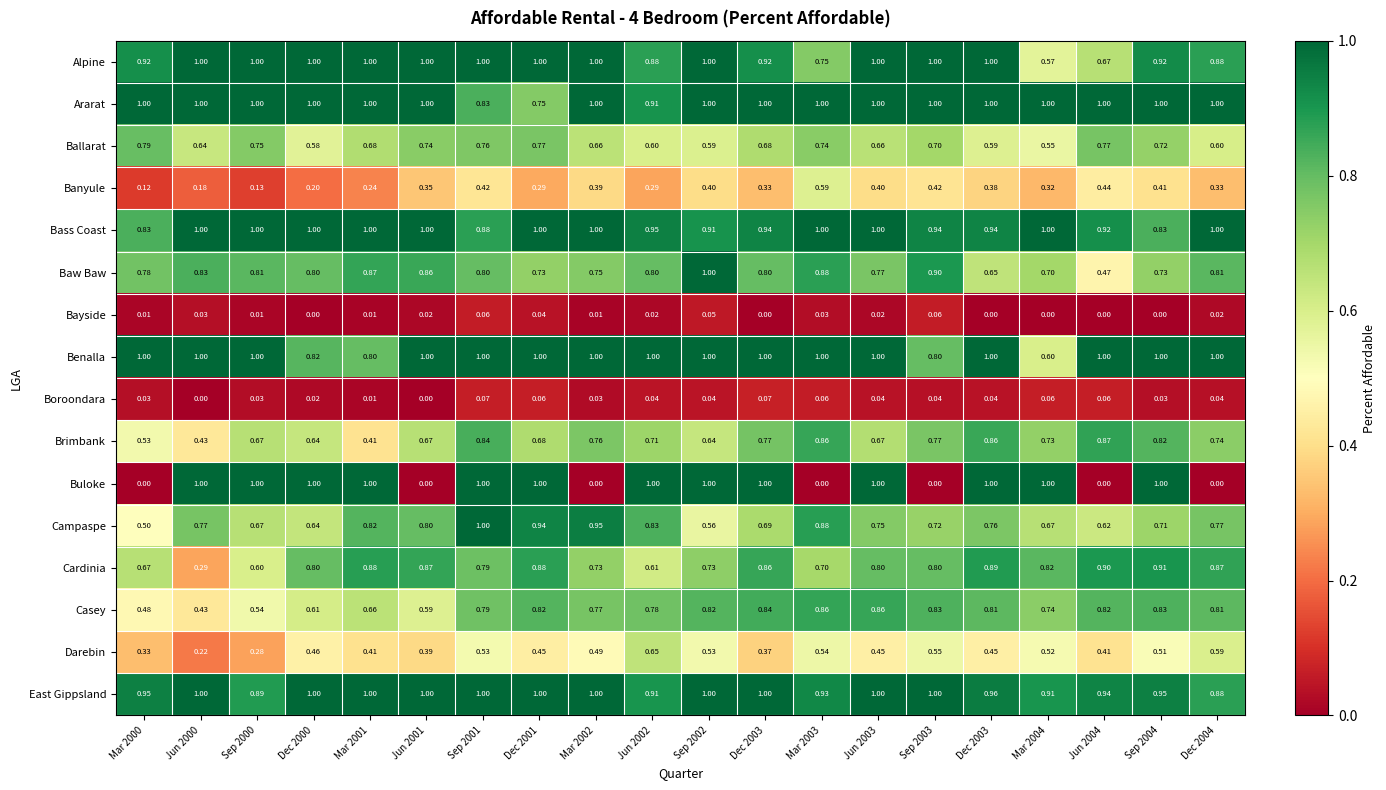

Reading left to right, what are all the values shown in this chart?

Alpine: Mar 2000=0.9	Jun 2000=1.0	Sep 2000=1.0	Dec 2000=1.0	Mar 2001=1.0	Jun 2001=1.0	Sep 2001=1.0	Dec 2001=1.0	Mar 2002=1.0	Jun 2002=0.9	Sep 2002=1.0	Dec 2003=0.9	Mar 2003=0.8	Jun 2003=1.0	Sep 2003=1.0	Dec 2003=1.0	Mar 2004=0.6	Jun 2004=0.7	Sep 2004=0.9	Dec 2004=0.9
Ararat: Mar 2000=1.0	Jun 2000=1.0	Sep 2000=1.0	Dec 2000=1.0	Mar 2001=1.0	Jun 2001=1.0	Sep 2001=0.8	Dec 2001=0.8	Mar 2002=1.0	Jun 2002=0.9	Sep 2002=1.0	Dec 2003=1.0	Mar 2003=1.0	Jun 2003=1.0	Sep 2003=1.0	Dec 2003=1.0	Mar 2004=1.0	Jun 2004=1.0	Sep 2004=1.0	Dec 2004=1.0
Ballarat: Mar 2000=0.8	Jun 2000=0.6	Sep 2000=0.8	Dec 2000=0.6	Mar 2001=0.7	Jun 2001=0.7	Sep 2001=0.8	Dec 2001=0.8	Mar 2002=0.7	Jun 2002=0.6	Sep 2002=0.6	Dec 2003=0.7	Mar 2003=0.7	Jun 2003=0.7	Sep 2003=0.7	Dec 2003=0.6	Mar 2004=0.6	Jun 2004=0.8	Sep 2004=0.7	Dec 2004=0.6
Banyule: Mar 2000=0.1	Jun 2000=0.2	Sep 2000=0.1	Dec 2000=0.2	Mar 2001=0.2	Jun 2001=0.3	Sep 2001=0.4	Dec 2001=0.3	Mar 2002=0.4	Jun 2002=0.3	Sep 2002=0.4	Dec 2003=0.3	Mar 2003=0.6	Jun 2003=0.4	Sep 2003=0.4	Dec 2003=0.4	Mar 2004=0.3	Jun 2004=0.4	Sep 2004=0.4	Dec 2004=0.3
Bass Coast: Mar 2000=0.8	Jun 2000=1.0	Sep 2000=1.0	Dec 2000=1.0	Mar 2001=1.0	Jun 2001=1.0	Sep 2001=0.9	Dec 2001=1.0	Mar 2002=1.0	Jun 2002=0.9	Sep 2002=0.9	Dec 2003=0.9	Mar 2003=1.0	Jun 2003=1.0	Sep 2003=0.9	Dec 2003=0.9	Mar 2004=1.0	Jun 2004=0.9	Sep 2004=0.8	Dec 2004=1.0
Baw Baw: Mar 2000=0.8	Jun 2000=0.8	Sep 2000=0.8	Dec 2000=0.8	Mar 2001=0.9	Jun 2001=0.9	Sep 2001=0.8	Dec 2001=0.7	Mar 2002=0.8	Jun 2002=0.8	Sep 2002=1.0	Dec 2003=0.8	Mar 2003=0.9	Jun 2003=0.8	Sep 2003=0.9	Dec 2003=0.7	Mar 2004=0.7	Jun 2004=0.5	Sep 2004=0.7	Dec 2004=0.8
Bayside: Mar 2000=0.0	Jun 2000=0.0	Sep 2000=0.0	Dec 2000=0.0	Mar 2001=0.0	Jun 2001=0.0	Sep 2001=0.1	Dec 2001=0.0	Mar 2002=0.0	Jun 2002=0.0	Sep 2002=0.1	Dec 2003=0.0	Mar 2003=0.0	Jun 2003=0.0	Sep 2003=0.1	Dec 2003=0.0	Mar 2004=0.0	Jun 2004=0.0	Sep 2004=0.0	Dec 2004=0.0
Benalla: Mar 2000=1.0	Jun 2000=1.0	Sep 2000=1.0	Dec 2000=0.8	Mar 2001=0.8	Jun 2001=1.0	Sep 2001=1.0	Dec 2001=1.0	Mar 2002=1.0	Jun 2002=1.0	Sep 2002=1.0	Dec 2003=1.0	Mar 2003=1.0	Jun 2003=1.0	Sep 2003=0.8	Dec 2003=1.0	Mar 2004=0.6	Jun 2004=1.0	Sep 2004=1.0	Dec 2004=1.0
Boroondara: Mar 2000=0.0	Jun 2000=0.0	Sep 2000=0.0	Dec 2000=0.0	Mar 2001=0.0	Jun 2001=0.0	Sep 2001=0.1	Dec 2001=0.1	Mar 2002=0.0	Jun 2002=0.0	Sep 2002=0.0	Dec 2003=0.1	Mar 2003=0.1	Jun 2003=0.0	Sep 2003=0.0	Dec 2003=0.0	Mar 2004=0.1	Jun 2004=0.1	Sep 2004=0.0	Dec 2004=0.0
Brimbank: Mar 2000=0.5	Jun 2000=0.4	Sep 2000=0.7	Dec 2000=0.6	Mar 2001=0.4	Jun 2001=0.7	Sep 2001=0.8	Dec 2001=0.7	Mar 2002=0.8	Jun 2002=0.7	Sep 2002=0.6	Dec 2003=0.8	Mar 2003=0.9	Jun 2003=0.7	Sep 2003=0.8	Dec 2003=0.9	Mar 2004=0.7	Jun 2004=0.9	Sep 2004=0.8	Dec 2004=0.7
Buloke: Mar 2000=0.0	Jun 2000=1.0	Sep 2000=1.0	Dec 2000=1.0	Mar 2001=1.0	Jun 2001=0.0	Sep 2001=1.0	Dec 2001=1.0	Mar 2002=0.0	Jun 2002=1.0	Sep 2002=1.0	Dec 2003=1.0	Mar 2003=0.0	Jun 2003=1.0	Sep 2003=0.0	Dec 2003=1.0	Mar 2004=1.0	Jun 2004=0.0	Sep 2004=1.0	Dec 2004=0.0
Campaspe: Mar 2000=0.5	Jun 2000=0.8	Sep 2000=0.7	Dec 2000=0.6	Mar 2001=0.8	Jun 2001=0.8	Sep 2001=1.0	Dec 2001=0.9	Mar 2002=0.9	Jun 2002=0.8	Sep 2002=0.6	Dec 2003=0.7	Mar 2003=0.9	Jun 2003=0.8	Sep 2003=0.7	Dec 2003=0.8	Mar 2004=0.7	Jun 2004=0.6	Sep 2004=0.7	Dec 2004=0.8
Cardinia: Mar 2000=0.7	Jun 2000=0.3	Sep 2000=0.6	Dec 2000=0.8	Mar 2001=0.9	Jun 2001=0.9	Sep 2001=0.8	Dec 2001=0.9	Mar 2002=0.7	Jun 2002=0.6	Sep 2002=0.7	Dec 2003=0.9	Mar 2003=0.7	Jun 2003=0.8	Sep 2003=0.8	Dec 2003=0.9	Mar 2004=0.8	Jun 2004=0.9	Sep 2004=0.9	Dec 2004=0.9
Casey: Mar 2000=0.5	Jun 2000=0.4	Sep 2000=0.5	Dec 2000=0.6	Mar 2001=0.7	Jun 2001=0.6	Sep 2001=0.8	Dec 2001=0.8	Mar 2002=0.8	Jun 2002=0.8	Sep 2002=0.8	Dec 2003=0.8	Mar 2003=0.9	Jun 2003=0.9	Sep 2003=0.8	Dec 2003=0.8	Mar 2004=0.7	Jun 2004=0.8	Sep 2004=0.8	Dec 2004=0.8
Darebin: Mar 2000=0.3	Jun 2000=0.2	Sep 2000=0.3	Dec 2000=0.5	Mar 2001=0.4	Jun 2001=0.4	Sep 2001=0.5	Dec 2001=0.5	Mar 2002=0.5	Jun 2002=0.7	Sep 2002=0.5	Dec 2003=0.4	Mar 2003=0.5	Jun 2003=0.5	Sep 2003=0.6	Dec 2003=0.5	Mar 2004=0.5	Jun 2004=0.4	Sep 2004=0.5	Dec 2004=0.6
East Gippsland: Mar 2000=0.9	Jun 2000=1.0	Sep 2000=0.9	Dec 2000=1.0	Mar 2001=1.0	Jun 2001=1.0	Sep 2001=1.0	Dec 2001=1.0	Mar 2002=1.0	Jun 2002=0.9	Sep 2002=1.0	Dec 2003=1.0	Mar 2003=0.9	Jun 2003=1.0	Sep 2003=1.0	Dec 2003=1.0	Mar 2004=0.9	Jun 2004=0.9	Sep 2004=0.9	Dec 2004=0.9